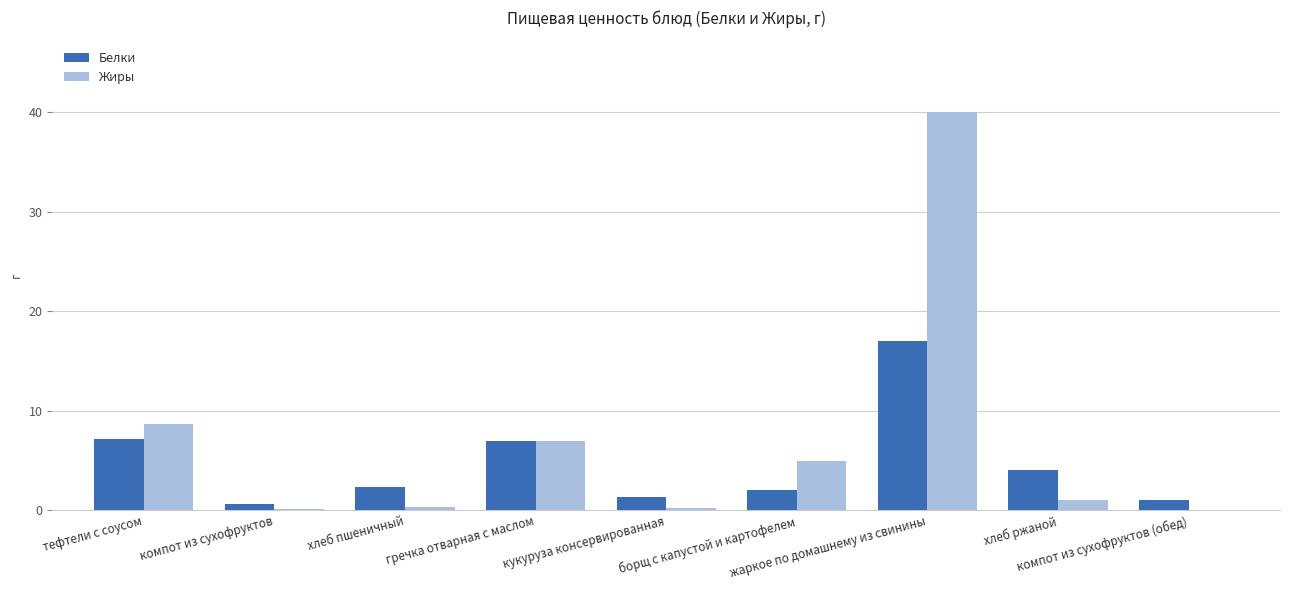

At which category is the sum across all series the highest?

жаркое по домашнему из свинины